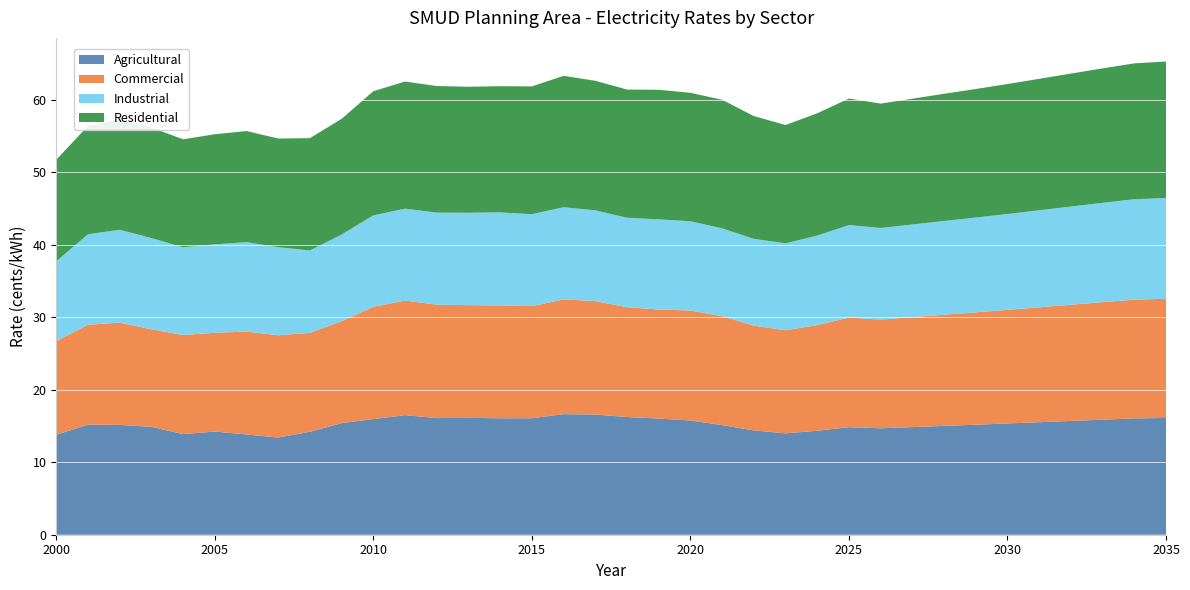

Reading left to right, extract all data points from this chart.

Agricultural: 2000=13.8	2001=15.2	2002=15.2	2003=14.9	2004=13.9	2005=14.2	2006=13.8	2007=13.4	2008=14.2	2009=15.4	2010=15.9	2011=16.5	2012=16.1	2013=16.1	2014=16.1	2015=16.1	2016=16.6	2017=16.6	2018=16.2	2019=16.0	2020=15.8	2021=15.1	2022=14.4	2023=14.0	2024=14.3	2025=14.8	2026=14.7	2027=14.8	2028=15.0	2029=15.2	2030=15.3	2031=15.5	2032=15.7	2033=15.9	2034=16.0	2035=16.1
Commercial: 2000=12.9	2001=13.8	2002=14.1	2003=13.5	2004=13.7	2005=13.6	2006=14.2	2007=14.1	2008=13.6	2009=14.1	2010=15.5	2011=15.8	2012=15.6	2013=15.5	2014=15.6	2015=15.5	2016=15.8	2017=15.6	2018=15.1	2019=15.0	2020=15.2	2021=15.0	2022=14.5	2023=14.2	2024=14.6	2025=15.1	2026=15.0	2027=15.2	2028=15.3	2029=15.5	2030=15.7	2031=15.8	2032=16.0	2033=16.2	2034=16.4	2035=16.4
Industrial: 2000=11.0	2001=12.5	2002=12.8	2003=12.6	2004=12.1	2005=12.2	2006=12.3	2007=12.1	2008=11.4	2009=12.0	2010=12.6	2011=12.7	2012=12.7	2013=12.7	2014=12.8	2015=12.7	2016=12.7	2017=12.5	2018=12.3	2019=12.4	2020=12.3	2021=12.1	2022=12.0	2023=12.0	2024=12.3	2025=12.8	2026=12.6	2027=12.8	2028=12.9	2029=13.1	2030=13.2	2031=13.4	2032=13.5	2033=13.7	2034=13.9	2035=13.9
Residential: 2000=14.0	2001=14.9	2002=15.2	2003=15.2	2004=14.9	2005=15.2	2006=15.3	2007=15.0	2008=15.5	2009=16.0	2010=17.1	2011=17.5	2012=17.5	2013=17.4	2014=17.4	2015=17.6	2016=18.1	2017=17.9	2018=17.7	2019=17.9	2020=17.7	2021=17.7	2022=16.9	2023=16.3	2024=16.9	2025=17.5	2026=17.2	2027=17.3	2028=17.5	2029=17.7	2030=17.9	2031=18.1	2032=18.3	2033=18.5	2034=18.7	2035=18.8